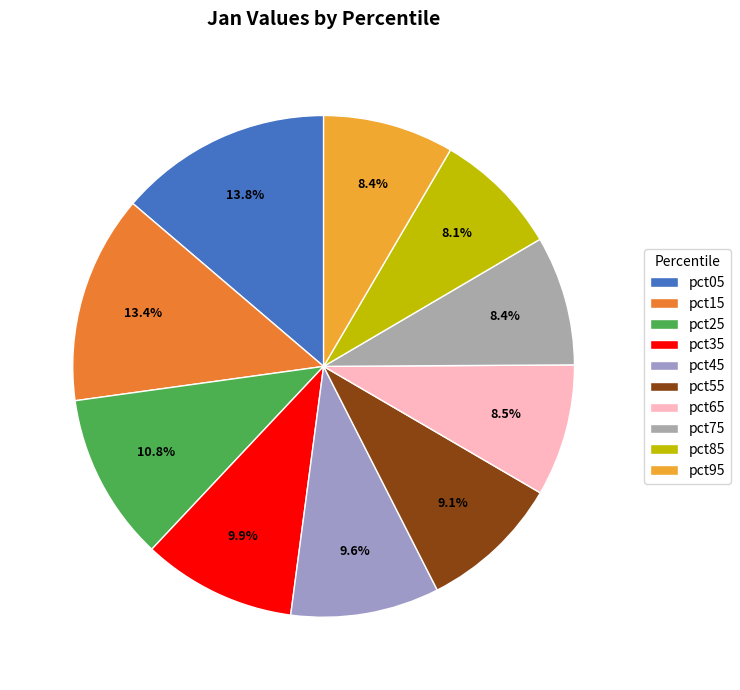

How many slices are in this pie chart?

10